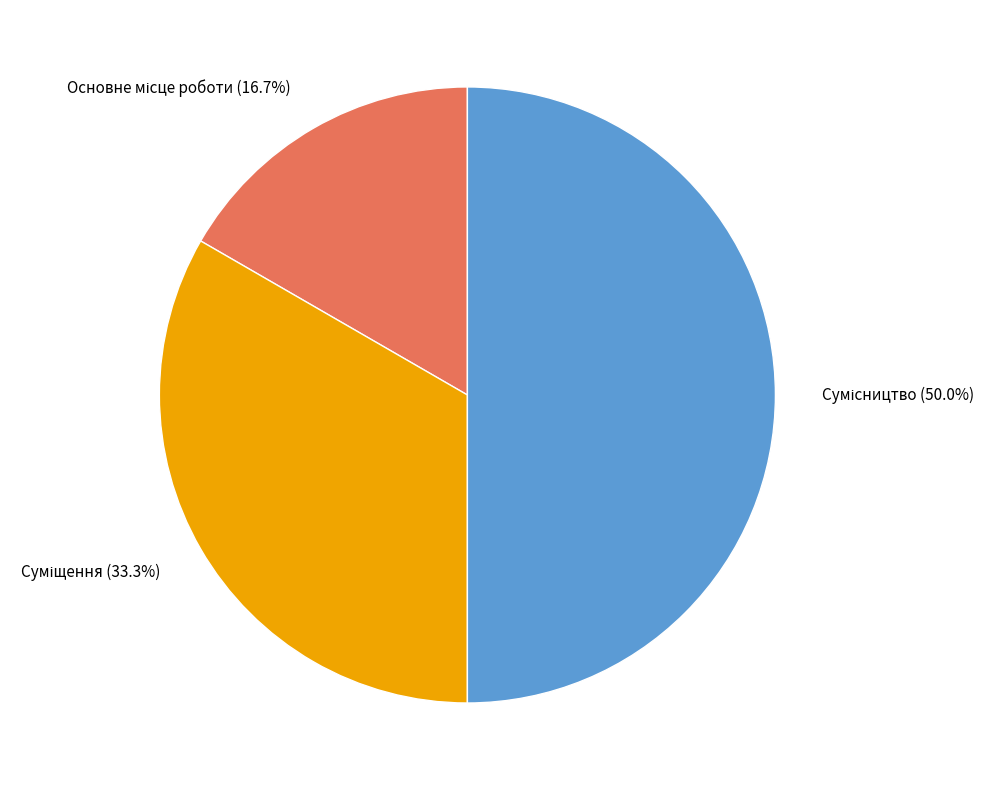

What is the change in value from Основне місце роботи to Суміщення?

+1